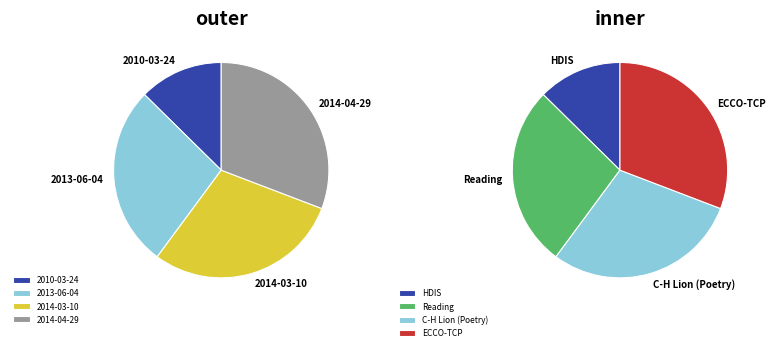

Combined, do 2010-03-24 and 2014-04-29 account for over 50%?

No